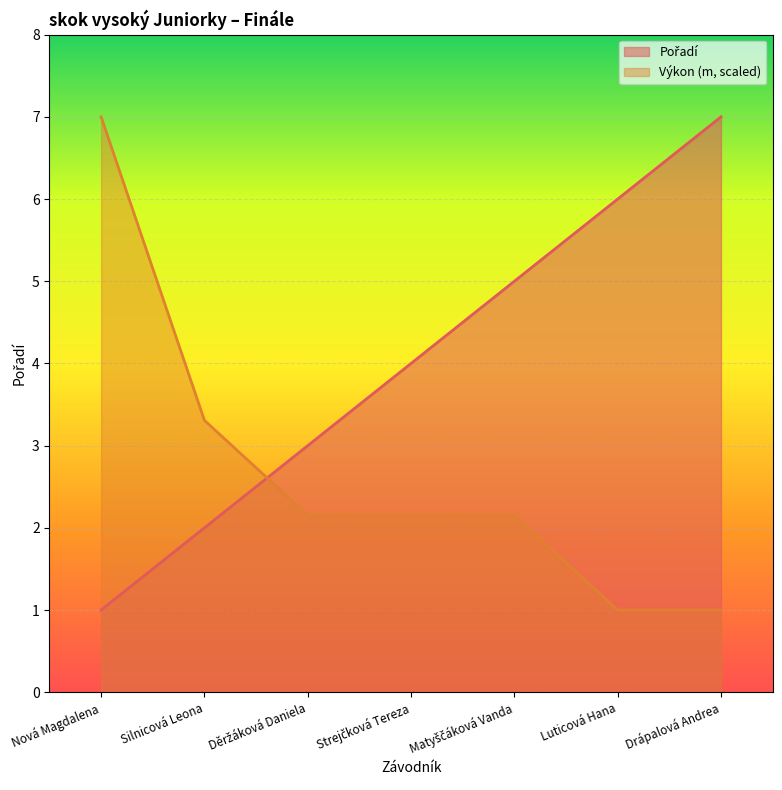

List the series in order of their peak value, lowest first.

Pořadí, Výkon